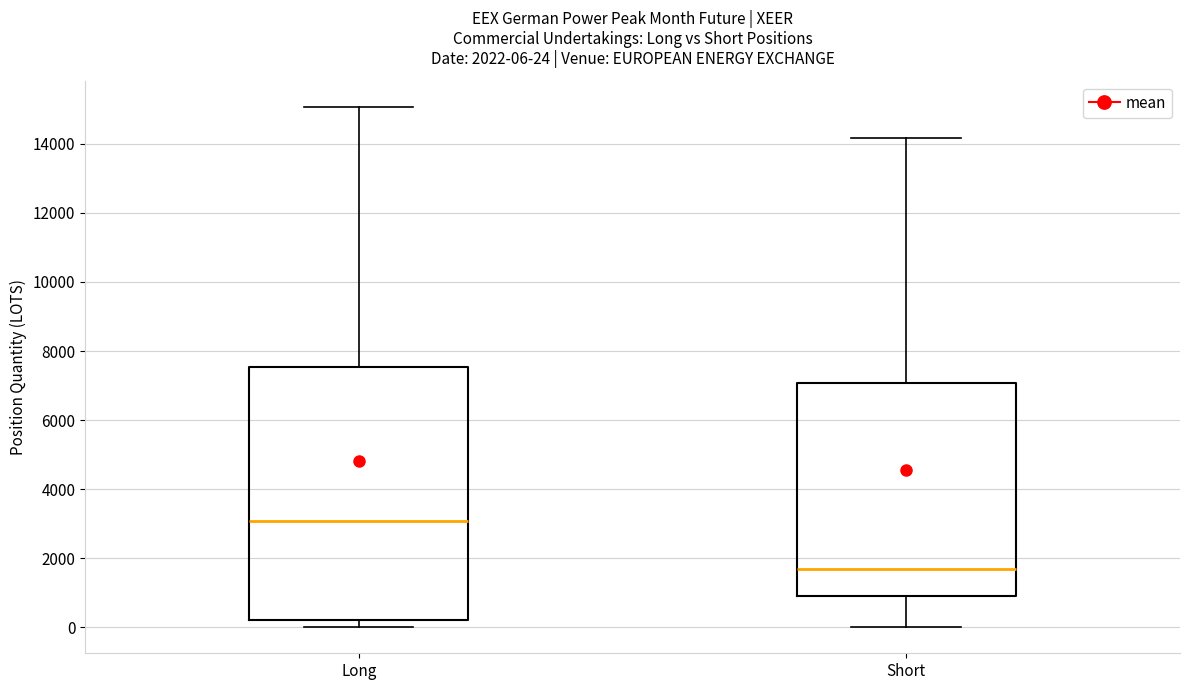

Which box has the highest median line?

Long